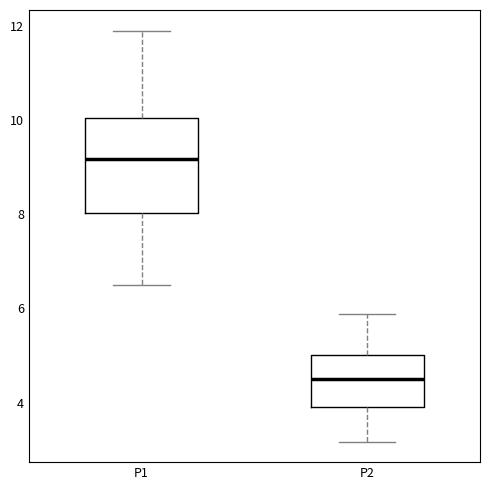

Reading left to right, transcribe this box plot: for each box, give where its median line is, the range the box spans, and where its two whiskers end, as read against the y-axis. The values are not printed on the chart, so give them approximately, as read against the axis.

P1: median 9.2, box 8.0 to 10.0, whiskers 6.6 to 12.0
P2: median 4.6, box 3.8 to 5.0, whiskers 3.2 to 5.8